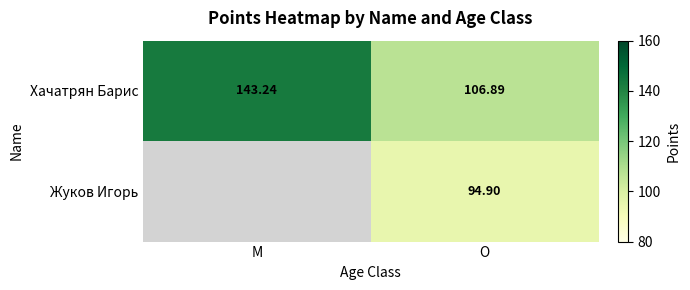

Where is Хачатрян Барис nearest to the value 125?

O